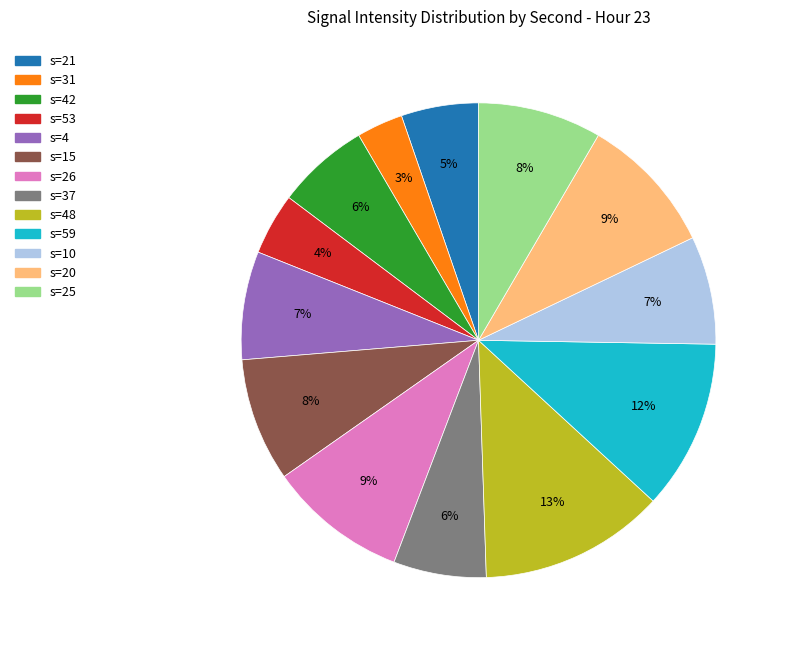

To the nearest percent, what is the average slice percentage?

8%